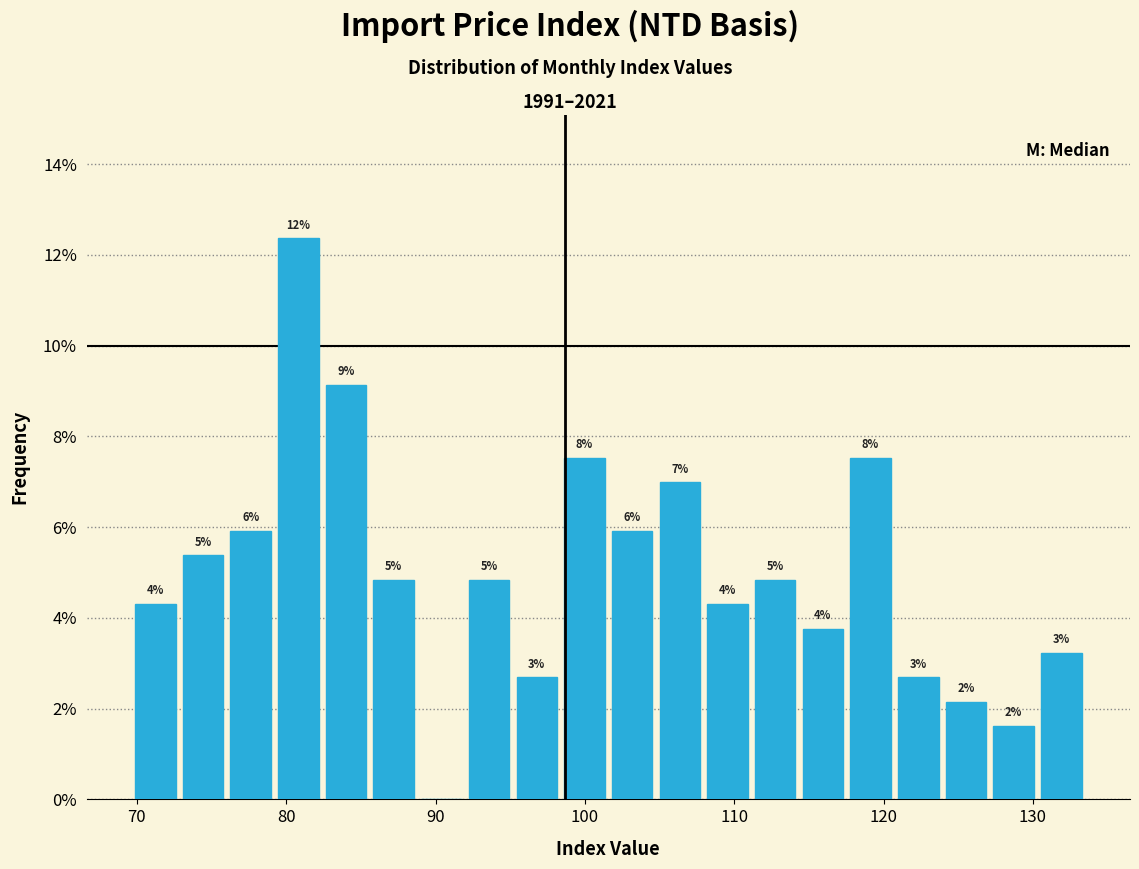

Read against the x-axis, roughly where is the centre of the tallest bar?

81